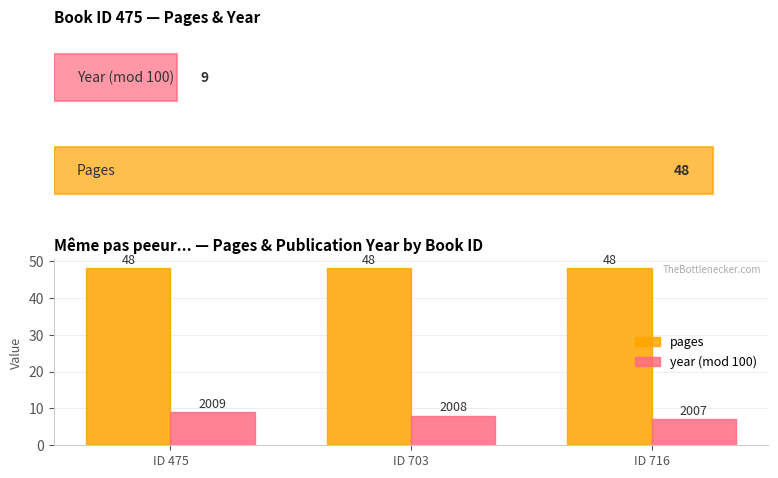

At how many categories does at least one series exceed 39?

3